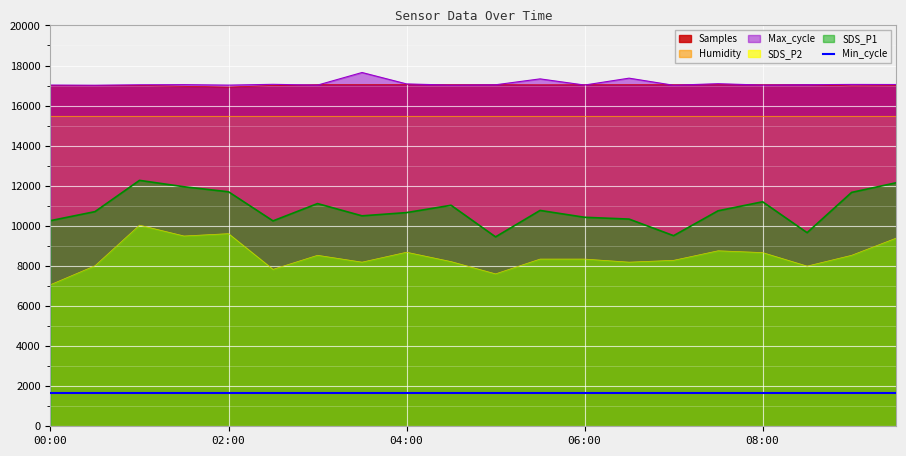

The value of SDS_P2 at 02:30 is 3090.0. True or false?

False